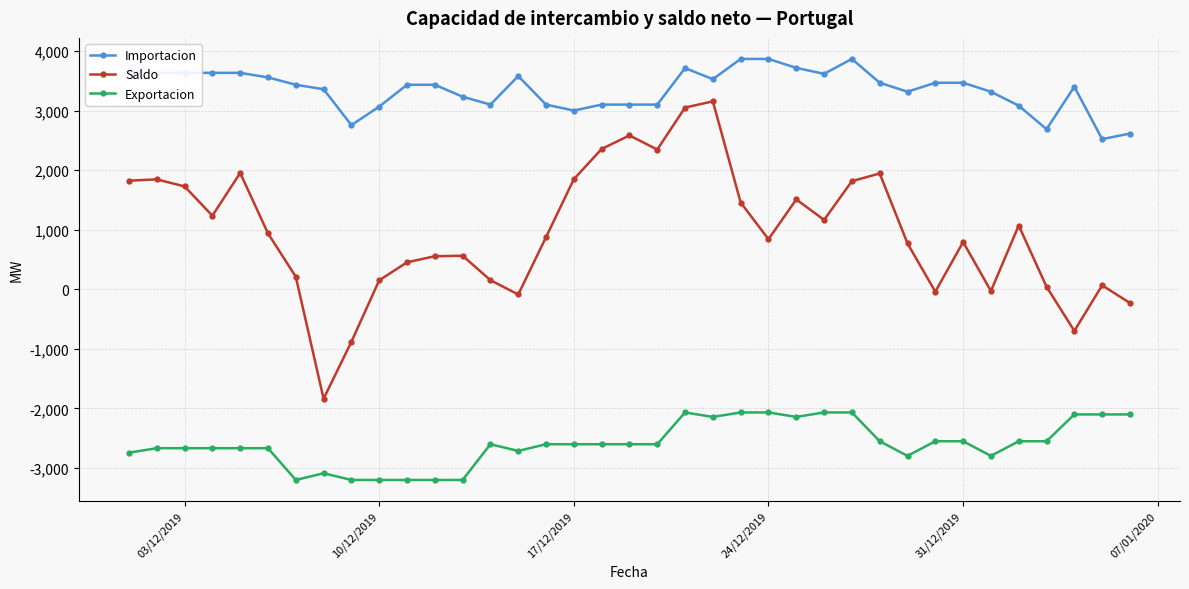

What is the value of the Saldo point at the 5th from the left?

1953.4